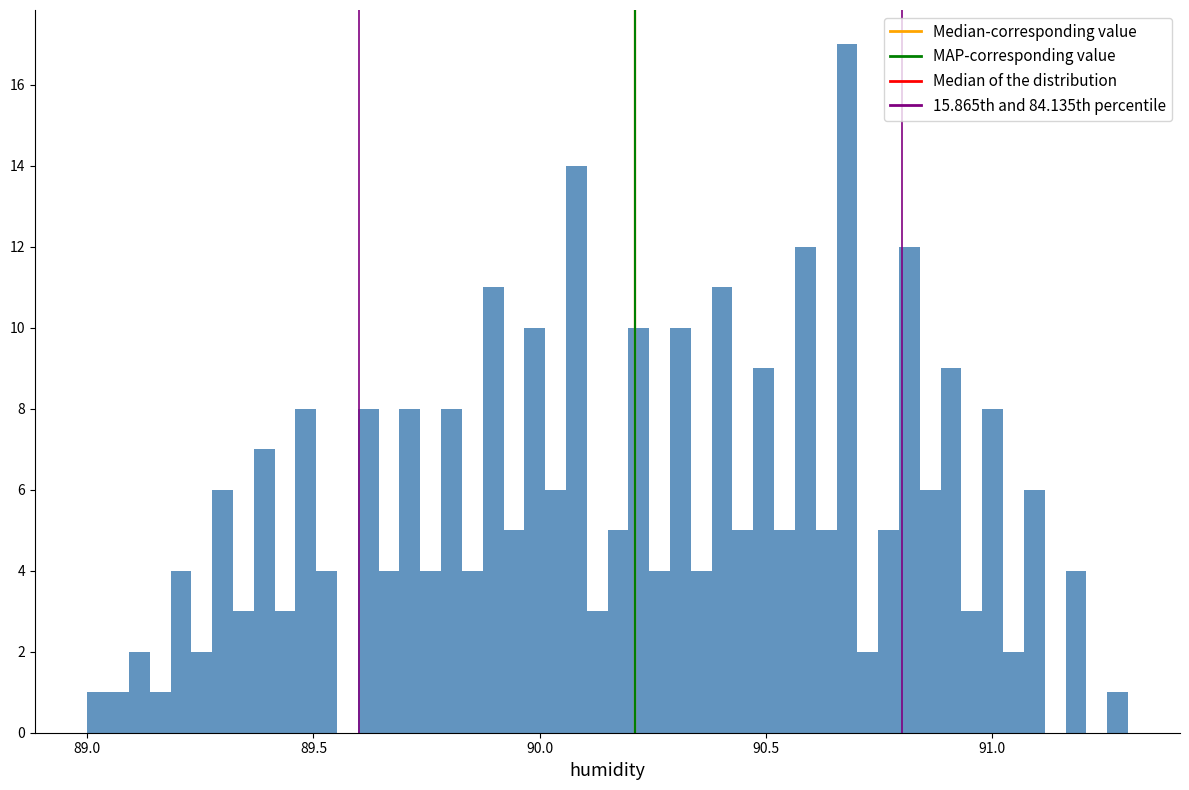

Read against the x-axis, roughly where is the centre of the tallest bar?

90.70